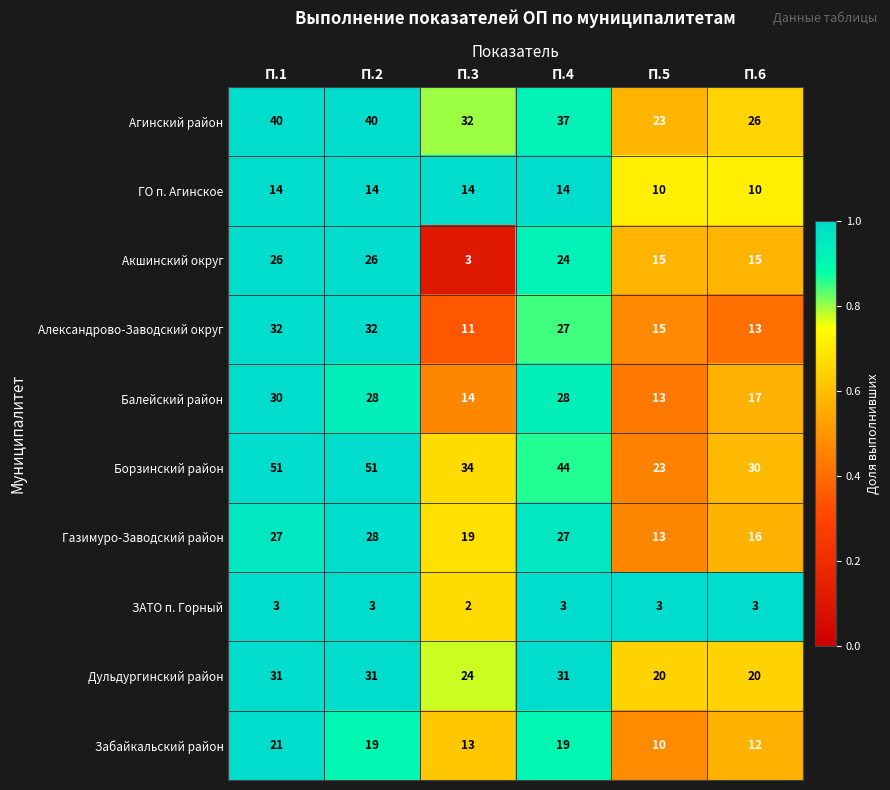

The value of ЗАТО п. Горный at П.1 is 3. True or false?

True